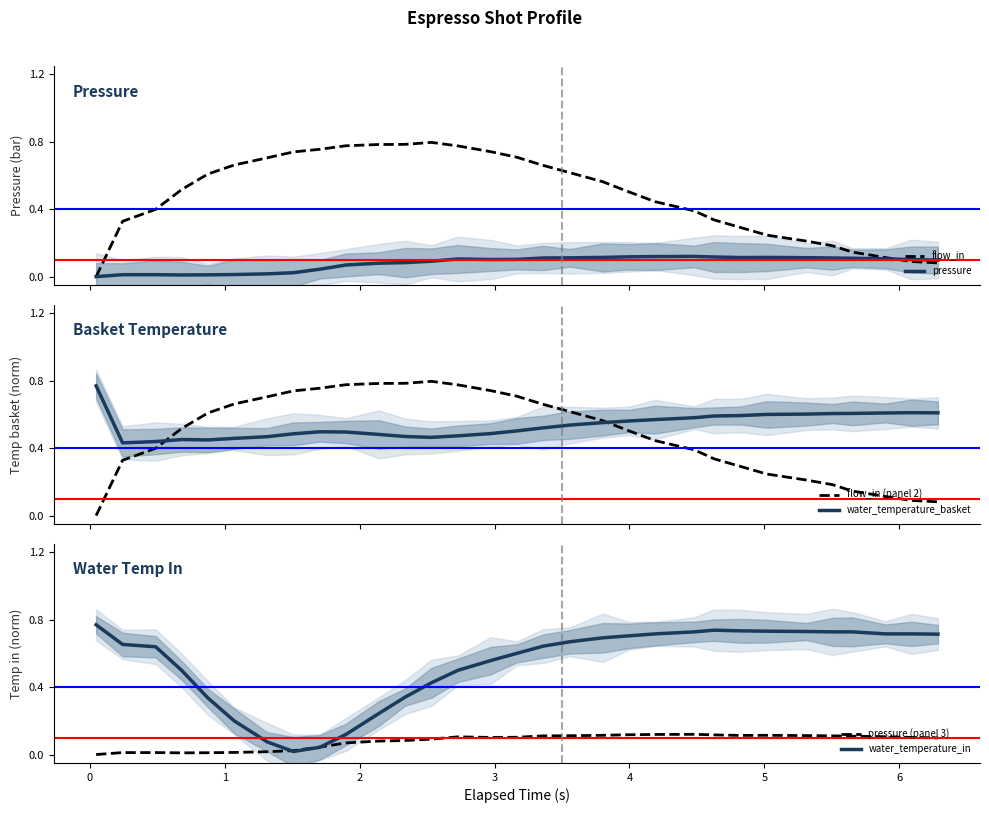

What is the sum of all water_temperature_in values?

16.7